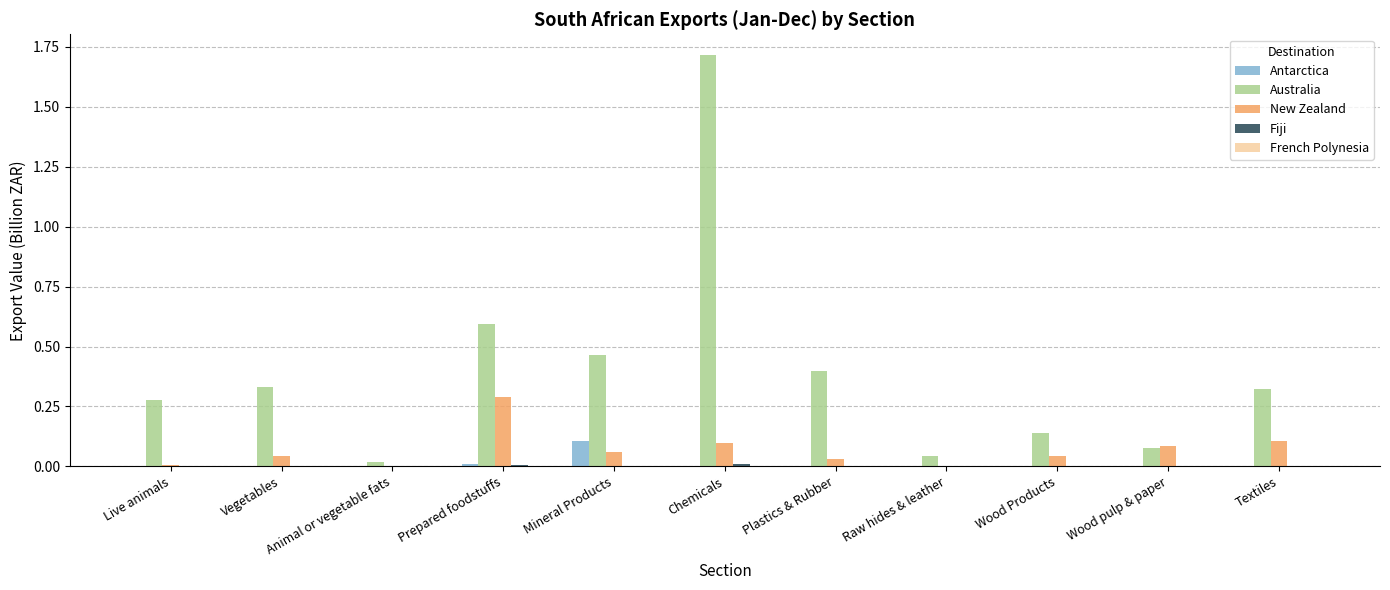

True or false: New Zealand has a value of 0.1 at Mineral Products.

True